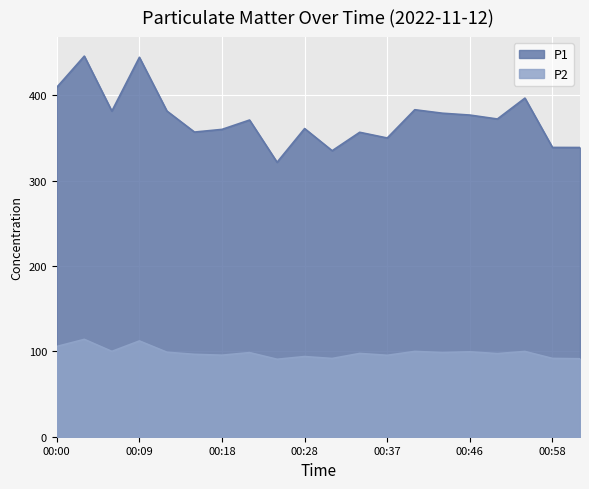

What is the difference between the maximum and minimum values in the P1 series?

124.3